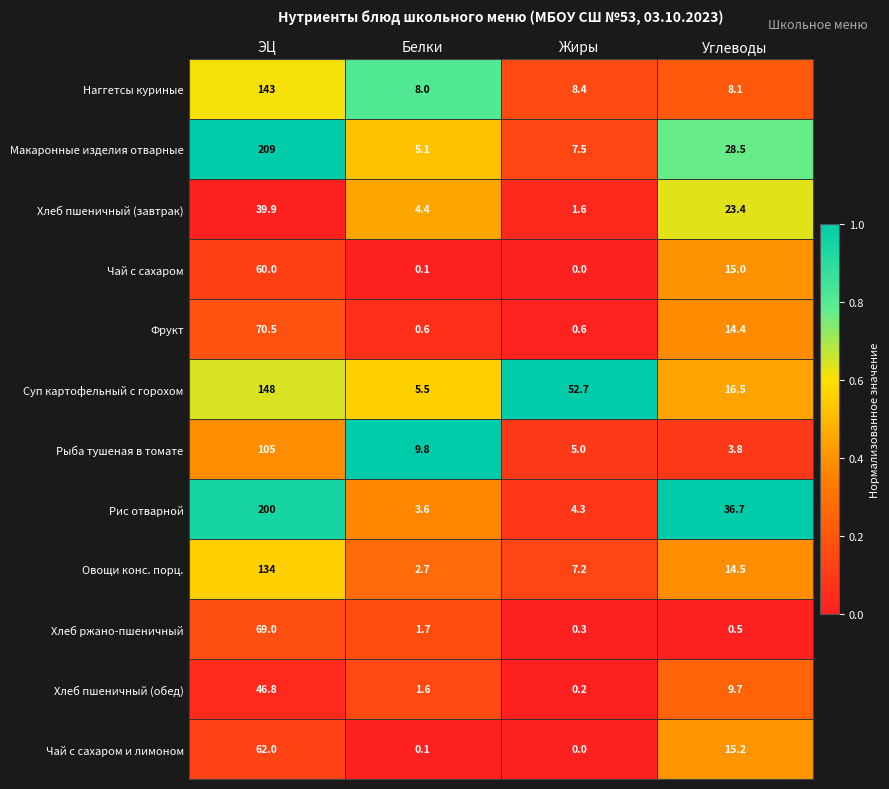

What is the difference between the maximum and minimum values in the Рыба тушеная в томате series?

101.2